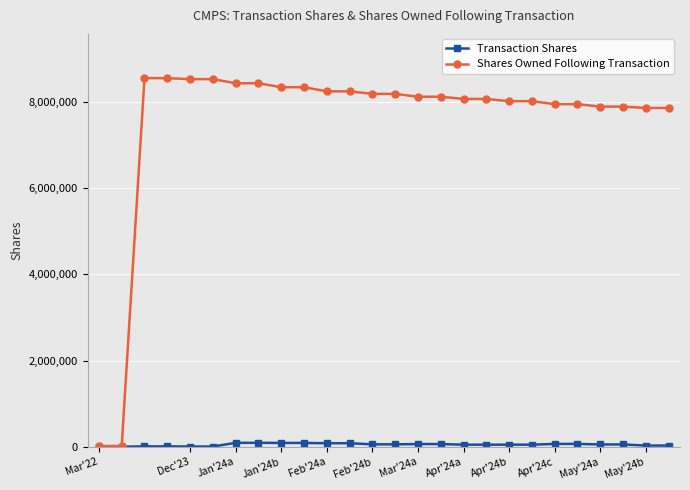

At how many categories does at least one series exceed 5420844?

24